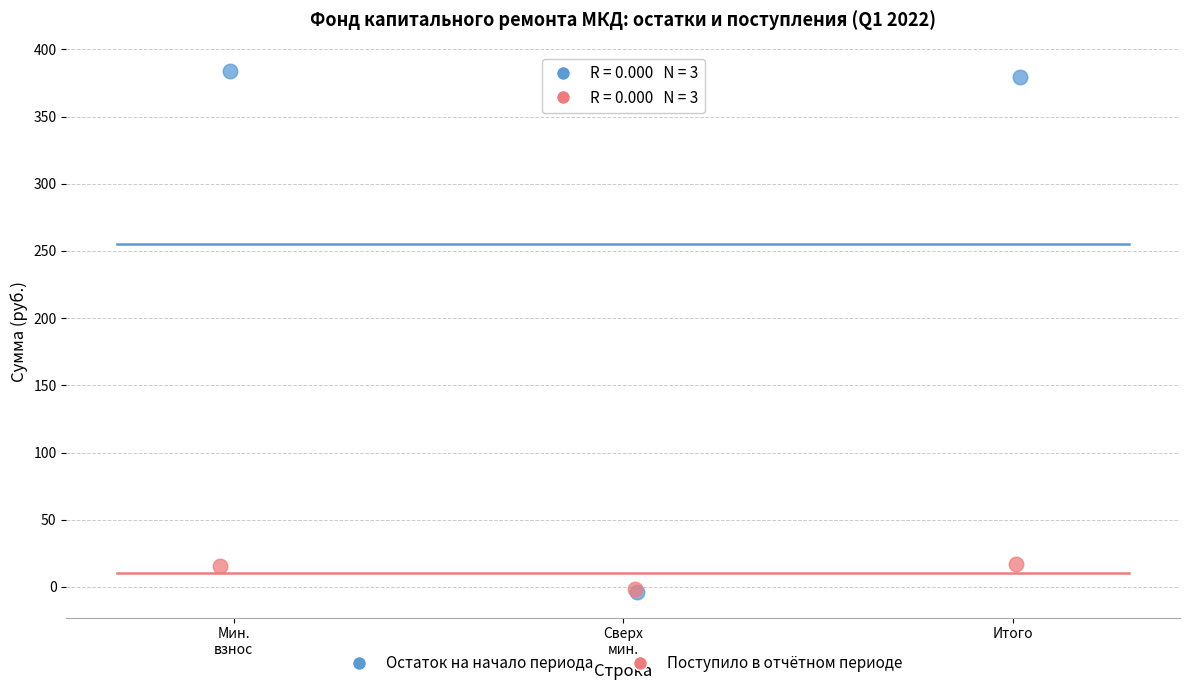

Which series has the largest Y range (max minus min)?

Остаток на начало периода